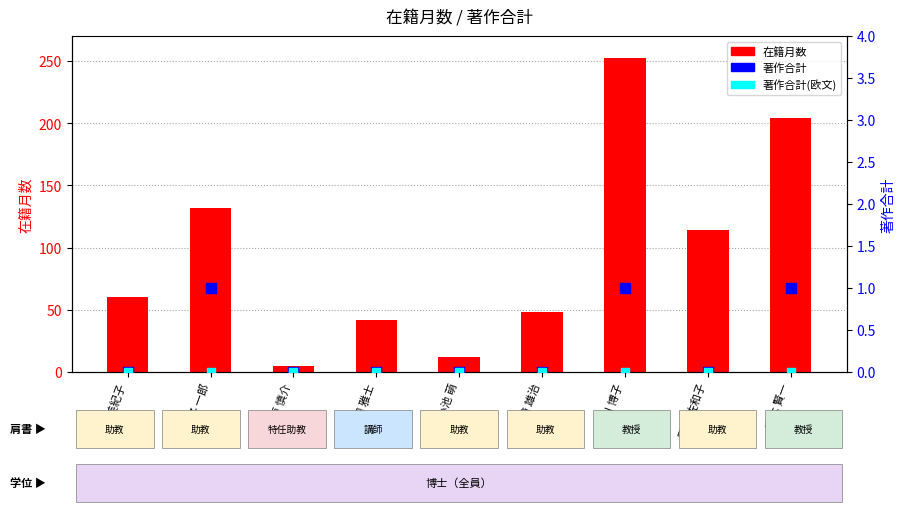

What is the total value across all series at 小池 萌?

12